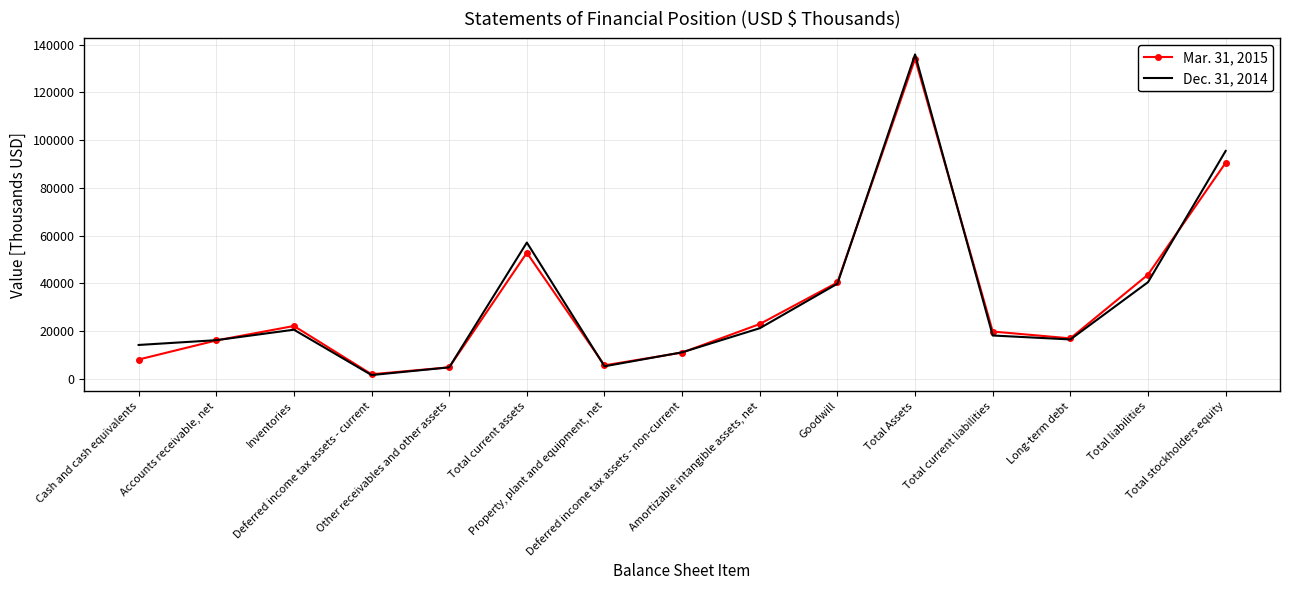

At Cash and cash equivalents, list the series in order from smallest to largest.

Mar. 31, 2015, Dec. 31, 2014